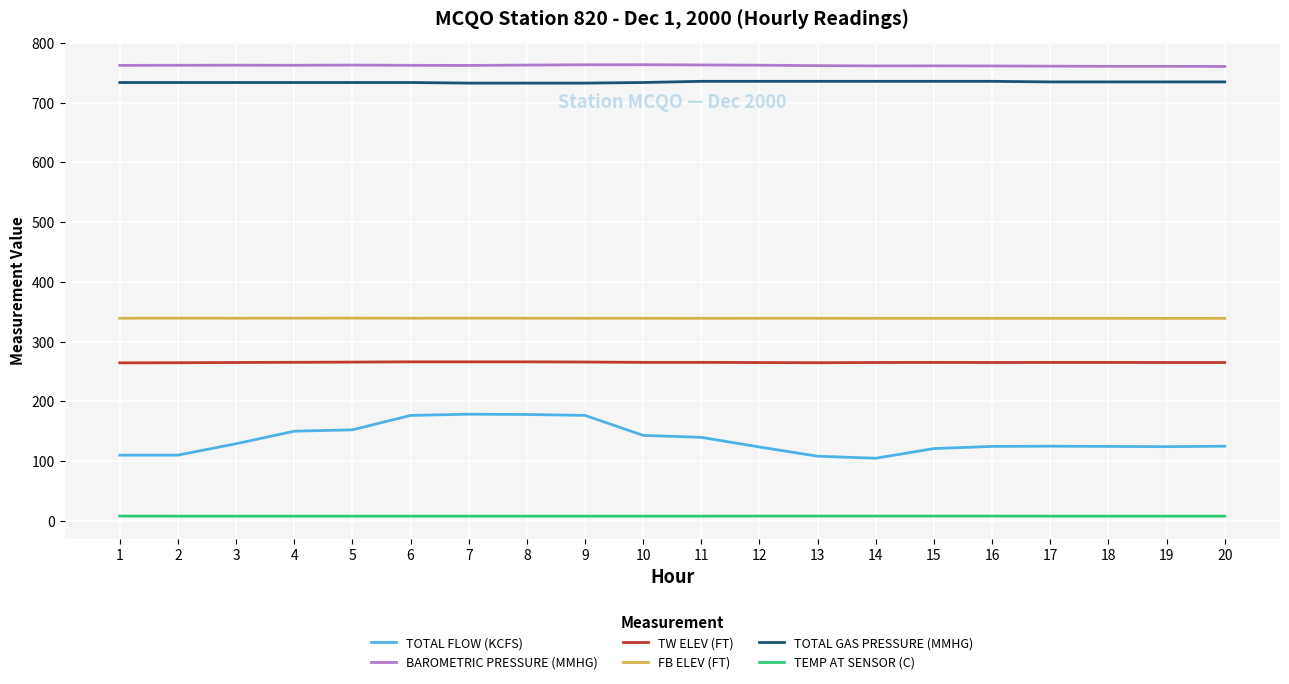

Read the TOTAL GAS PRESSURE (MMHG) value at 17.

735.0